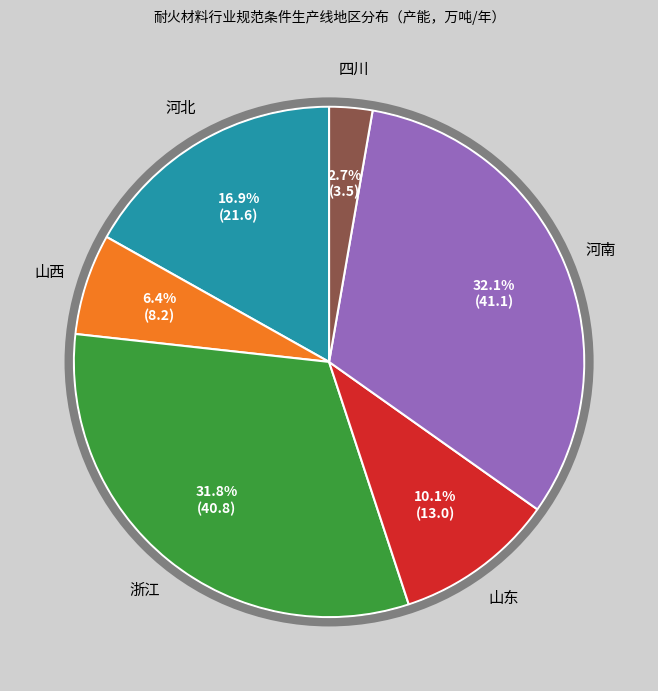

True or false: 四川 accounts for 3% of the total.

True